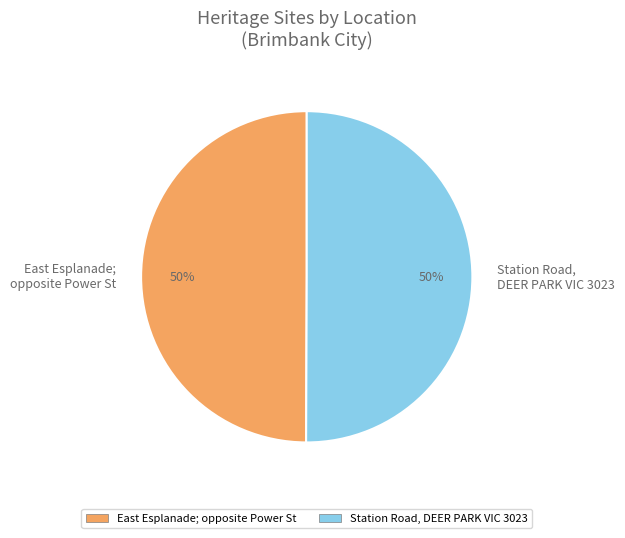

Is it true that Station Road, DEER PARK VIC 3023 is 50% of the pie?

True